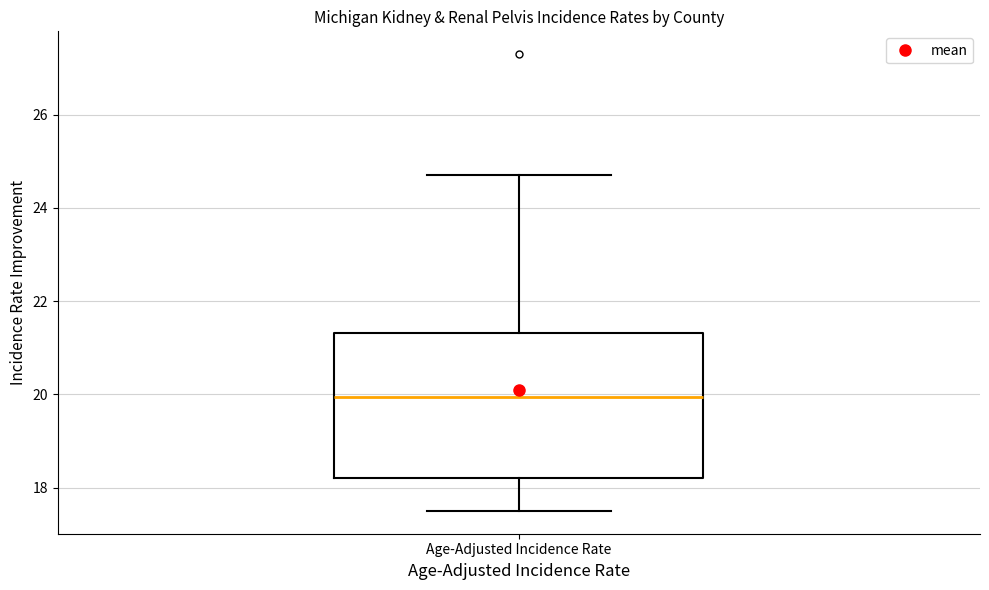

Transcribe this box plot: give where the median line is, the range the box spans, and where the two whiskers end, as read against the y-axis. The values are not printed on the chart, so give them approximately, as read against the axis.

median 20.0, box 18.2 to 21.4, whiskers 17.6 to 24.8